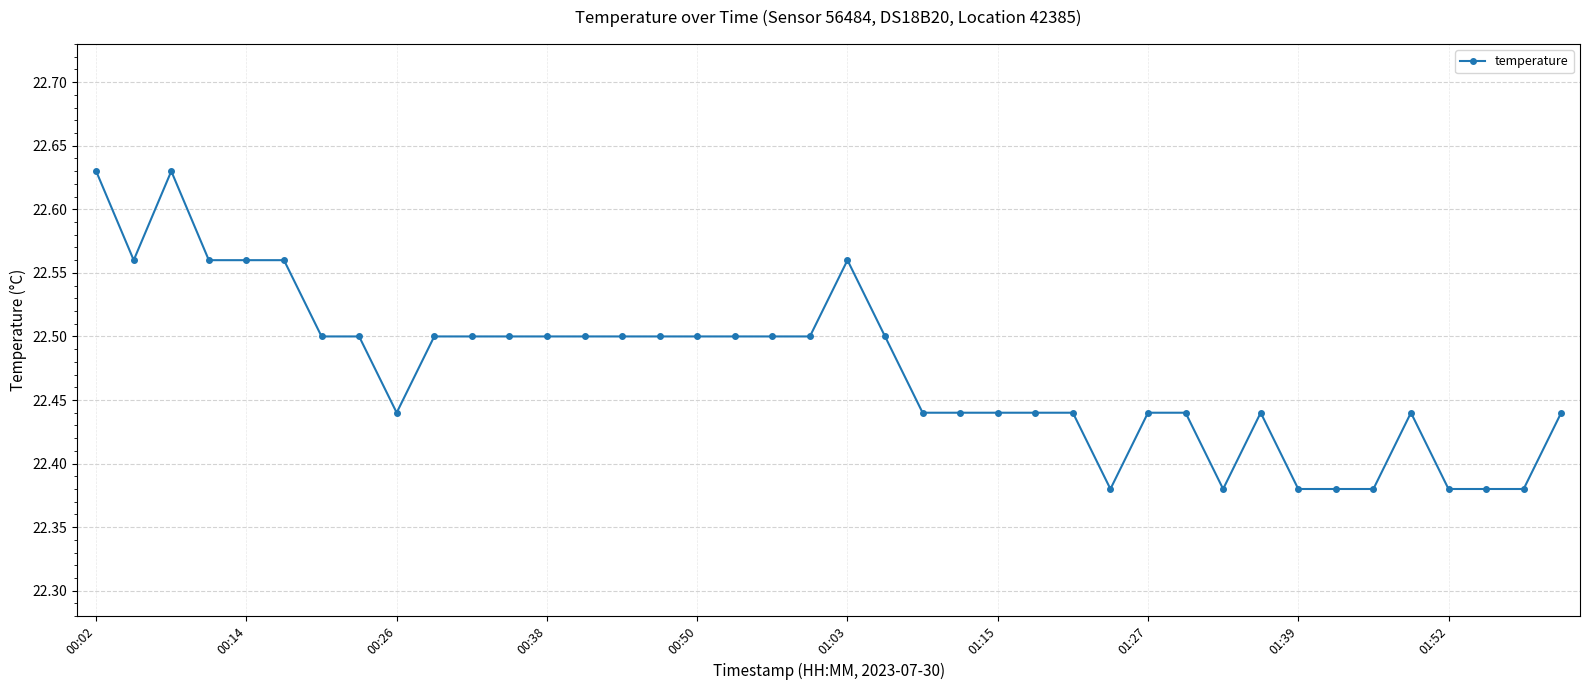

Count the values in the range 22 to 23.

40